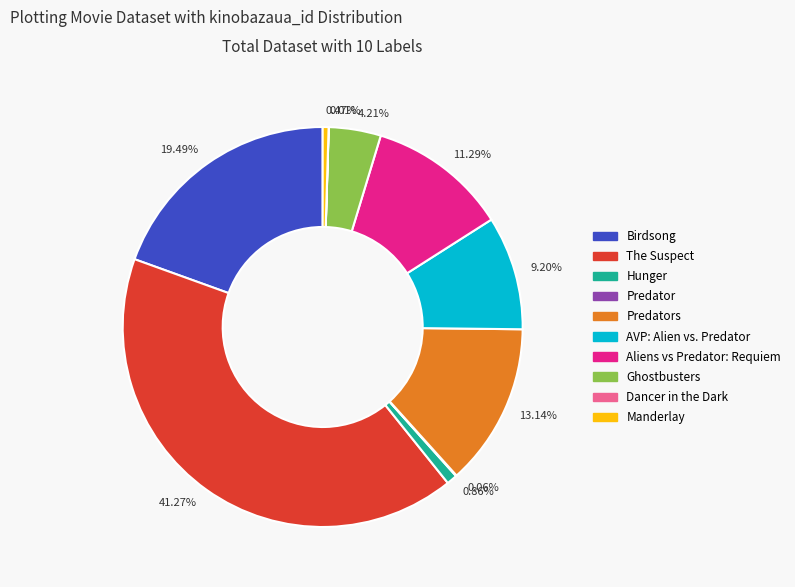

Is 0.86% the majority of the pie?

No